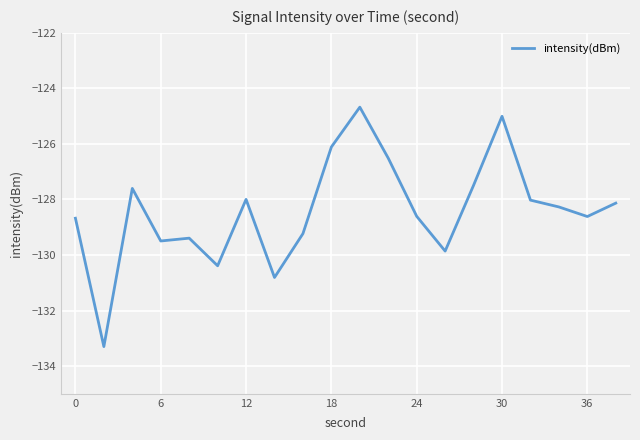

What is the sum of all values?

-2568.2